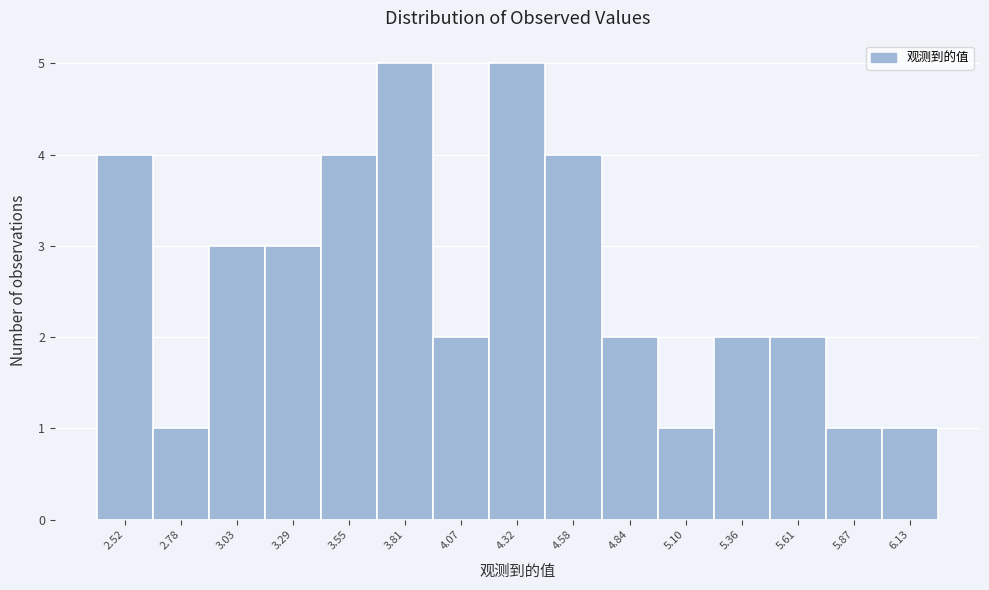

Reading right to left, extract all data points from this chart.

6.13=1	5.87=1	5.61=2	5.36=2	5.10=1	4.84=2	4.58=4	4.32=5	4.07=2	3.81=5	3.55=4	3.29=3	3.03=3	2.78=1	2.52=4